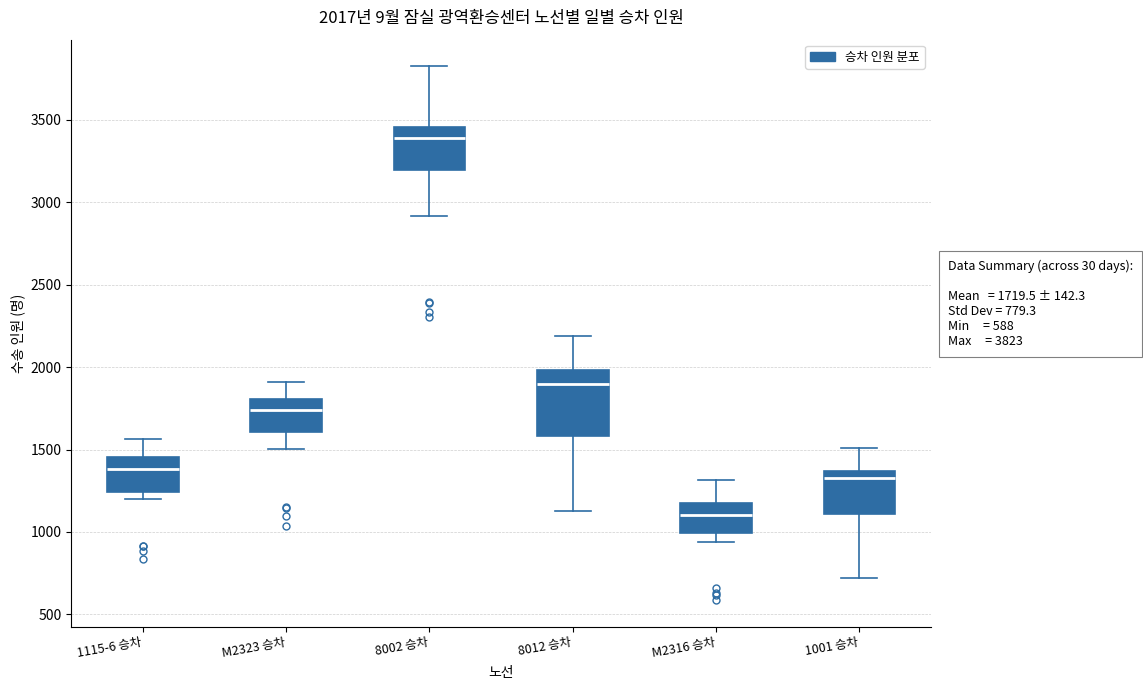

Comparing the boxes themselves (not the whiskers), which one is the tallest?

8012 승차